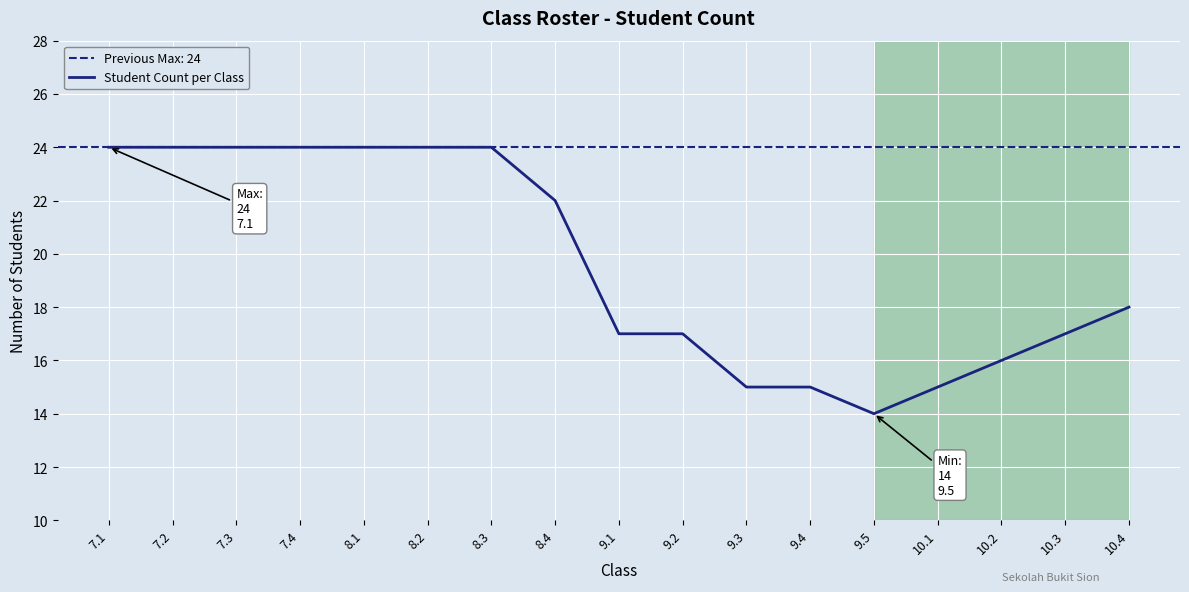

How many lines are shown in the chart?

1